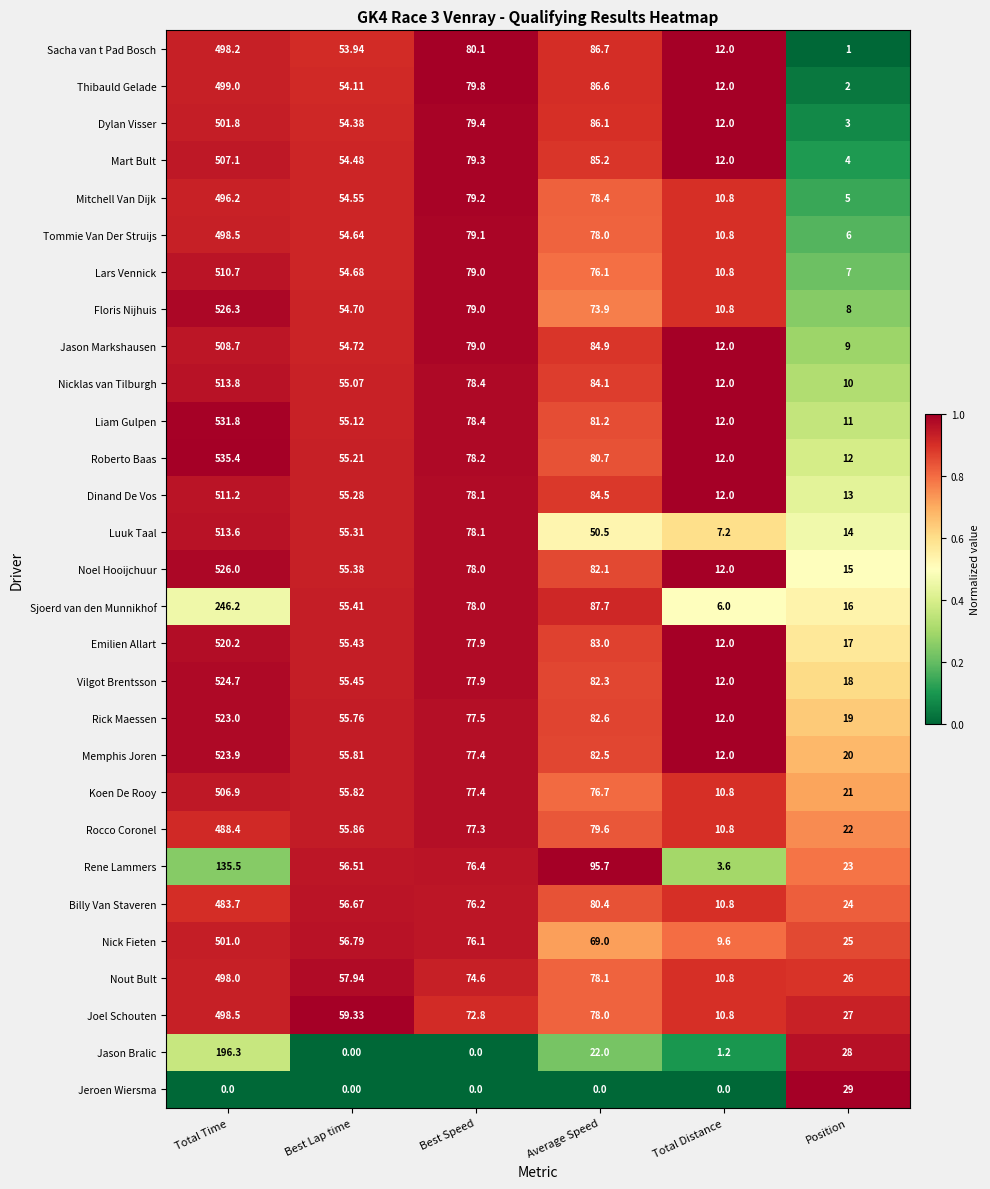

At which label does Billy Van Staveren first exceed 76?

Total Time